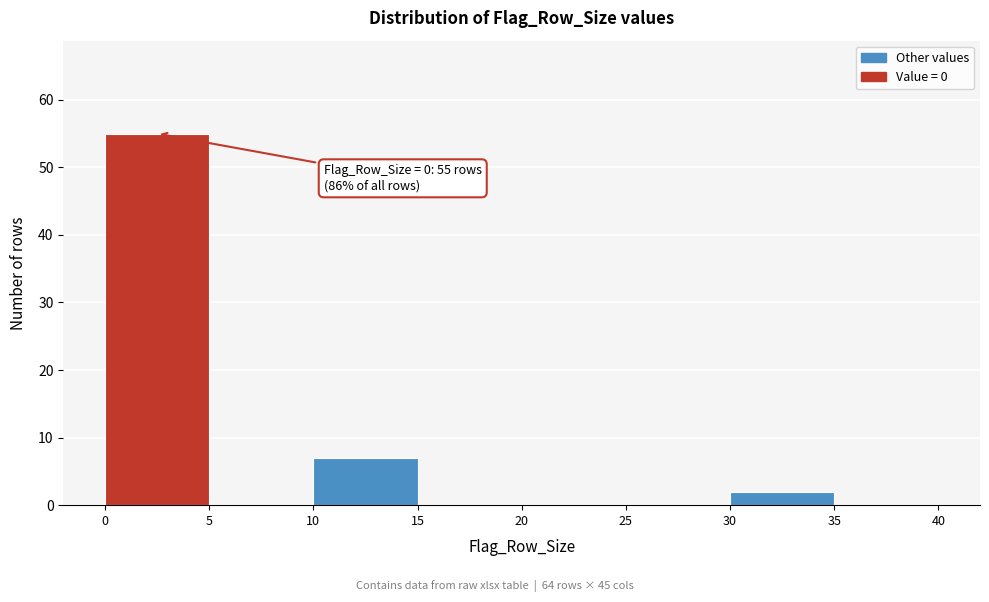

Over which range of the x-axis is the bar tallest?

0 to 5